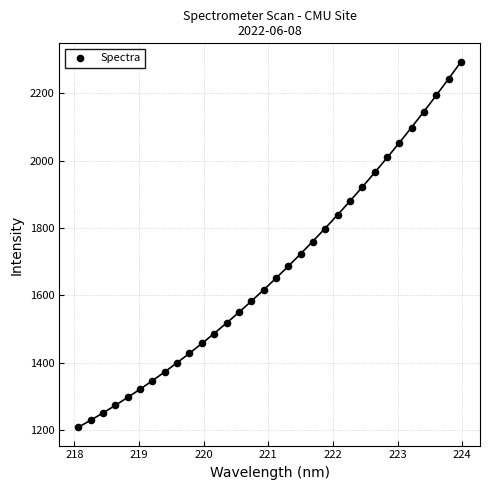

What is the range of X values (max minus min)?

5.9